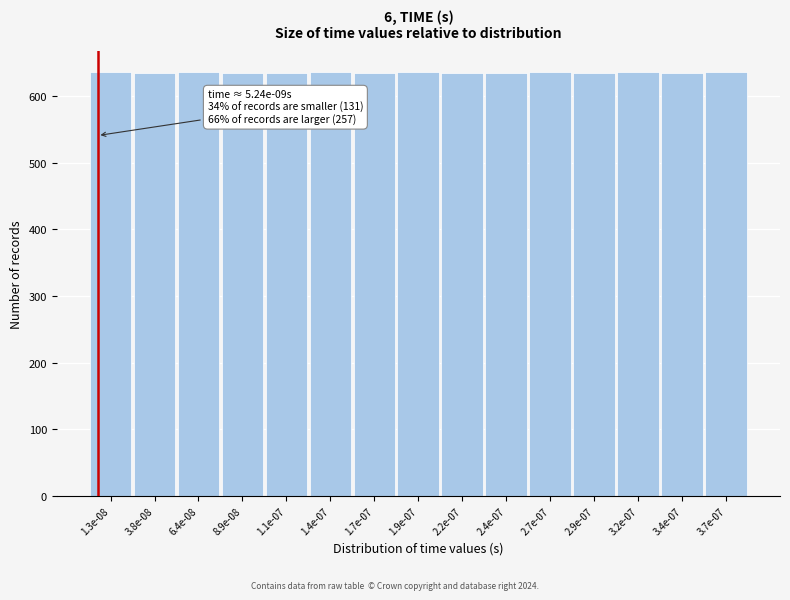

Approximately how many times larger is the value at 2.2e-07 compared to 8.9e-08?

1.0